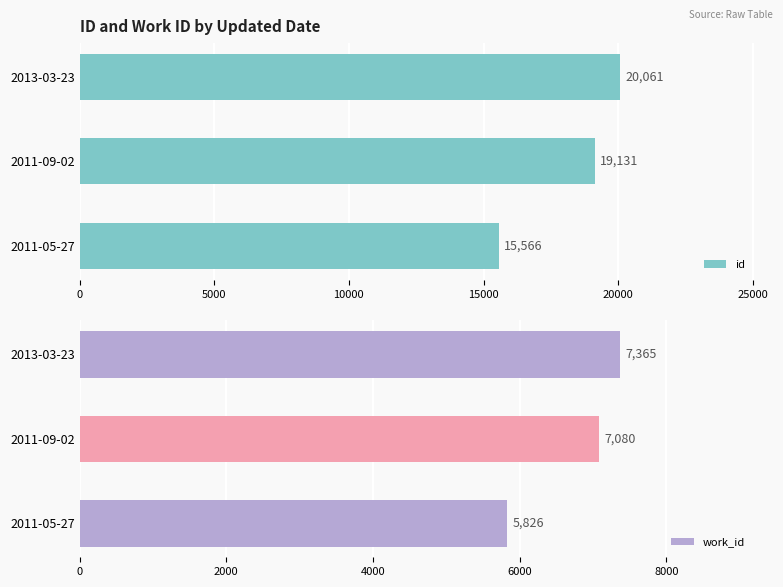

What is the sum of the id values at 2011-09-02 and 2013-03-23?

39192